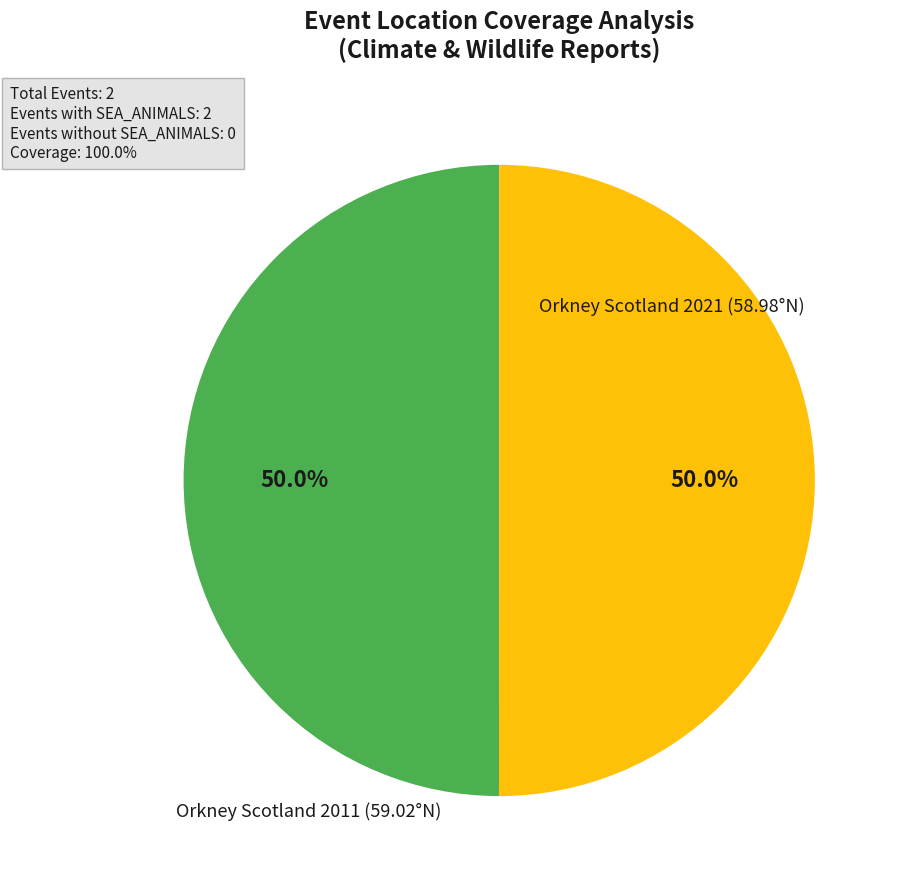

How many slices are in this pie chart?

2